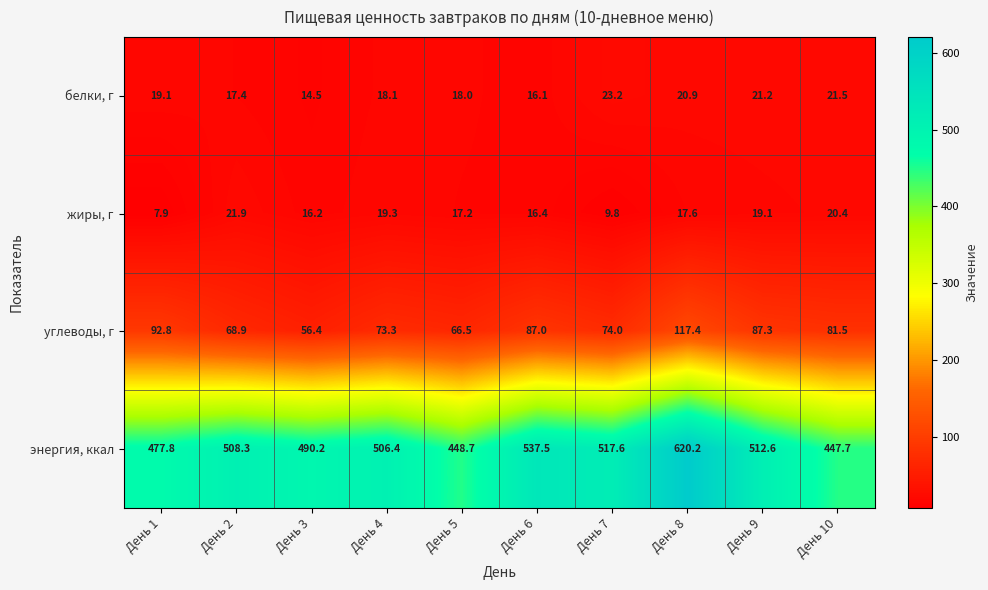

Where is жиры, г nearest to the value 14?

День 3